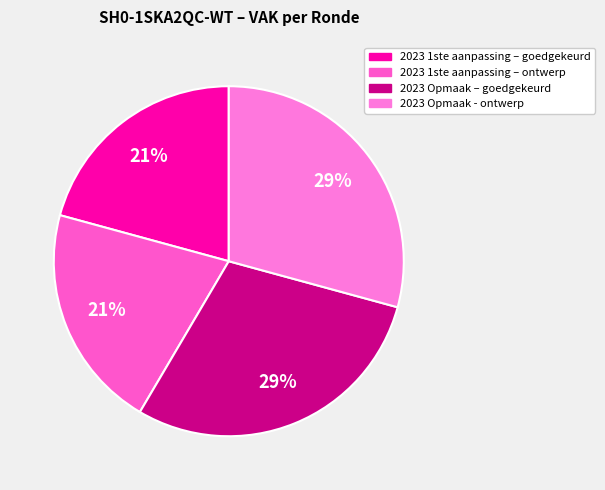

How many slices are in this pie chart?

4